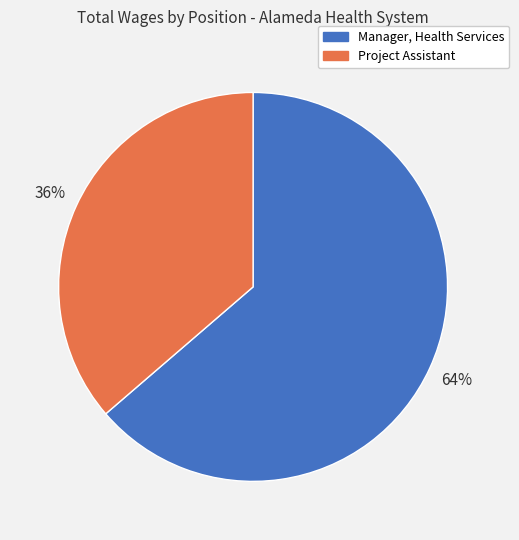

Which category accounts for the majority?

Manager, Health Services